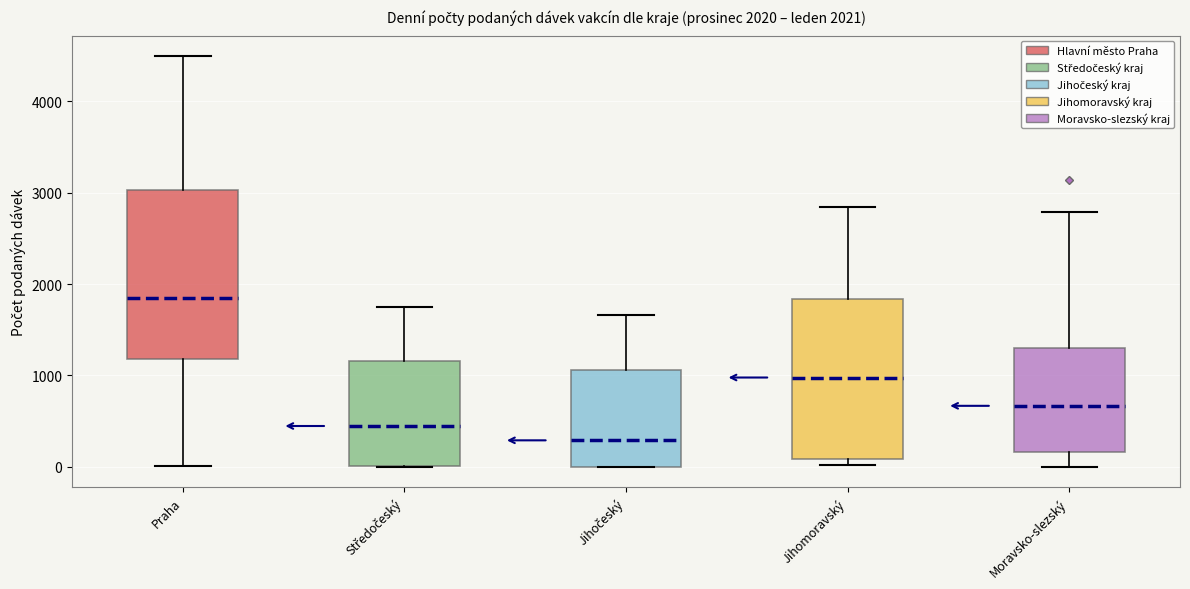

Which box has the lowest median line?

Jihočeský